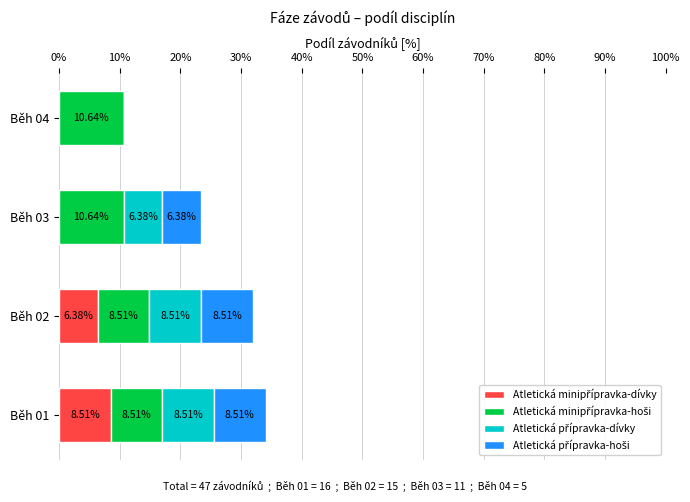

How many distinct data groups are displayed?

4